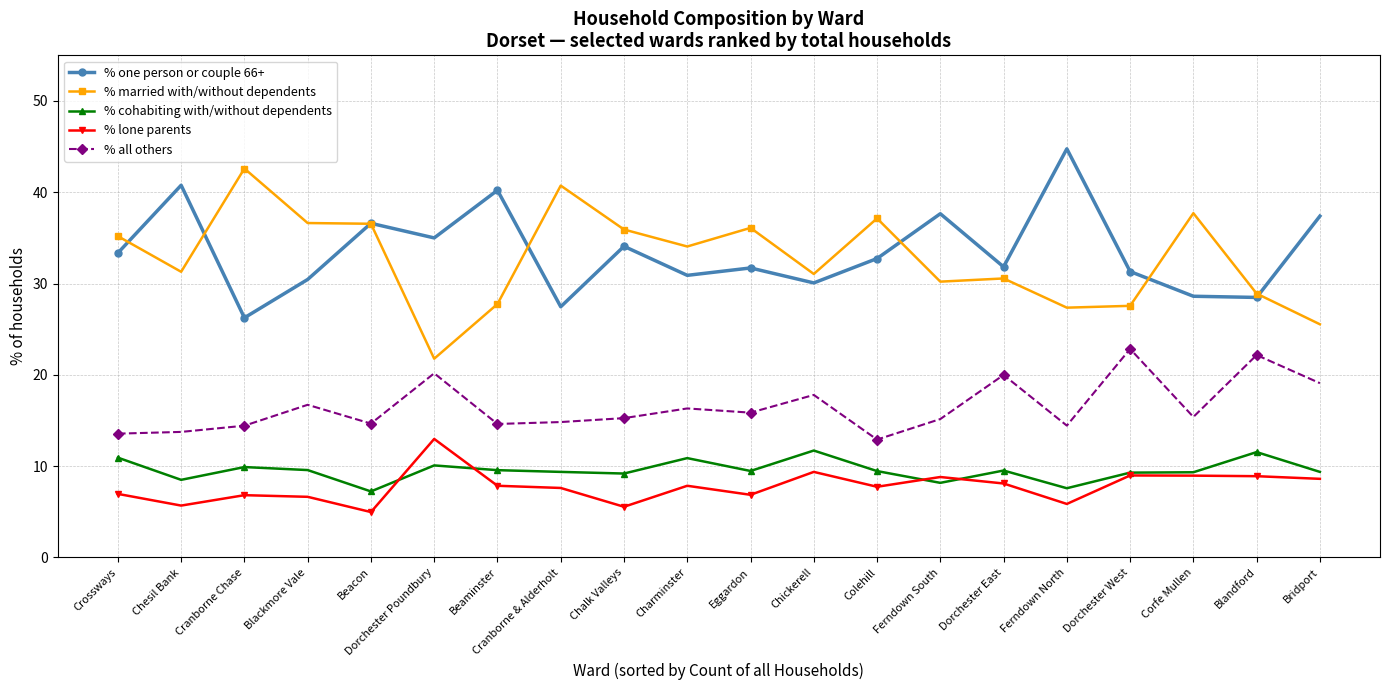

What value does the % all others series have at Blandford?

22.2